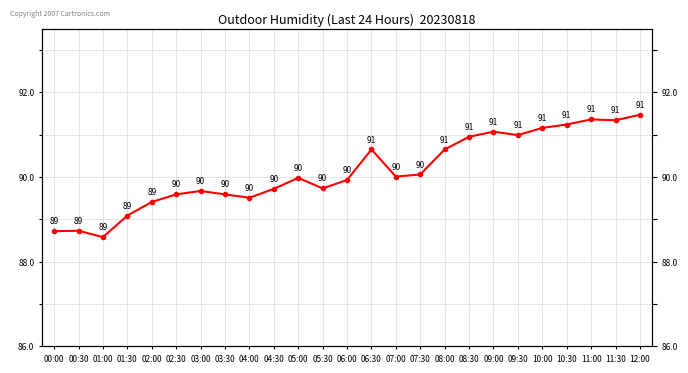

At which category does the data reach its first local peak?

00:30